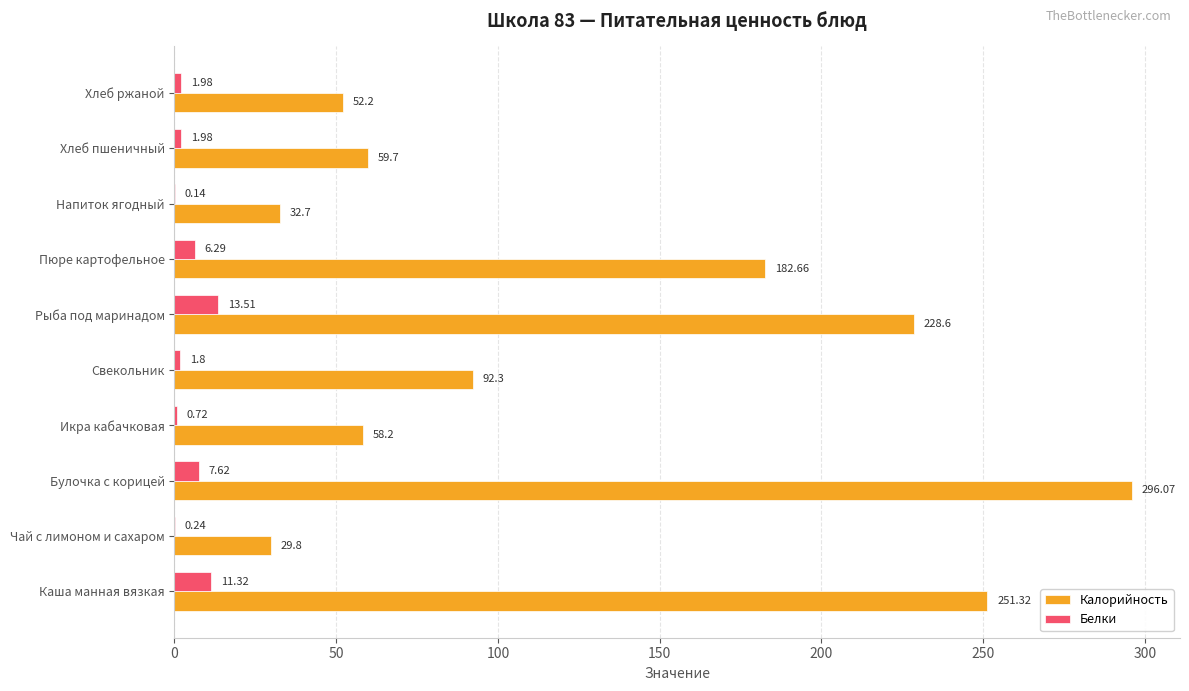

At which label is Белки closest to 6?

Пюре картофельное